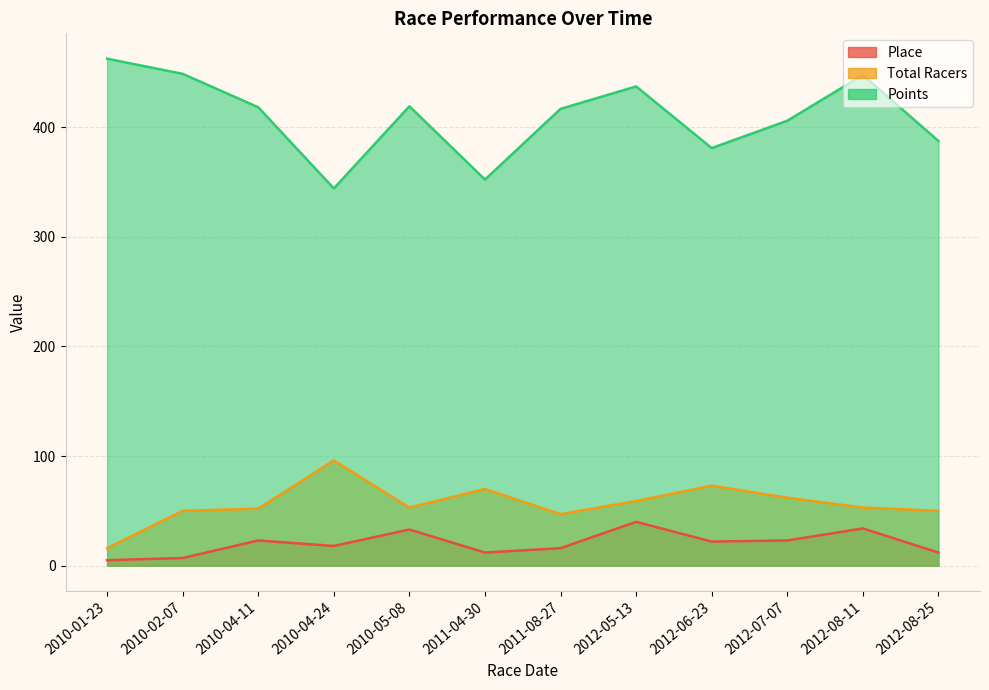

True or false: Points and Place cross at least once.

False